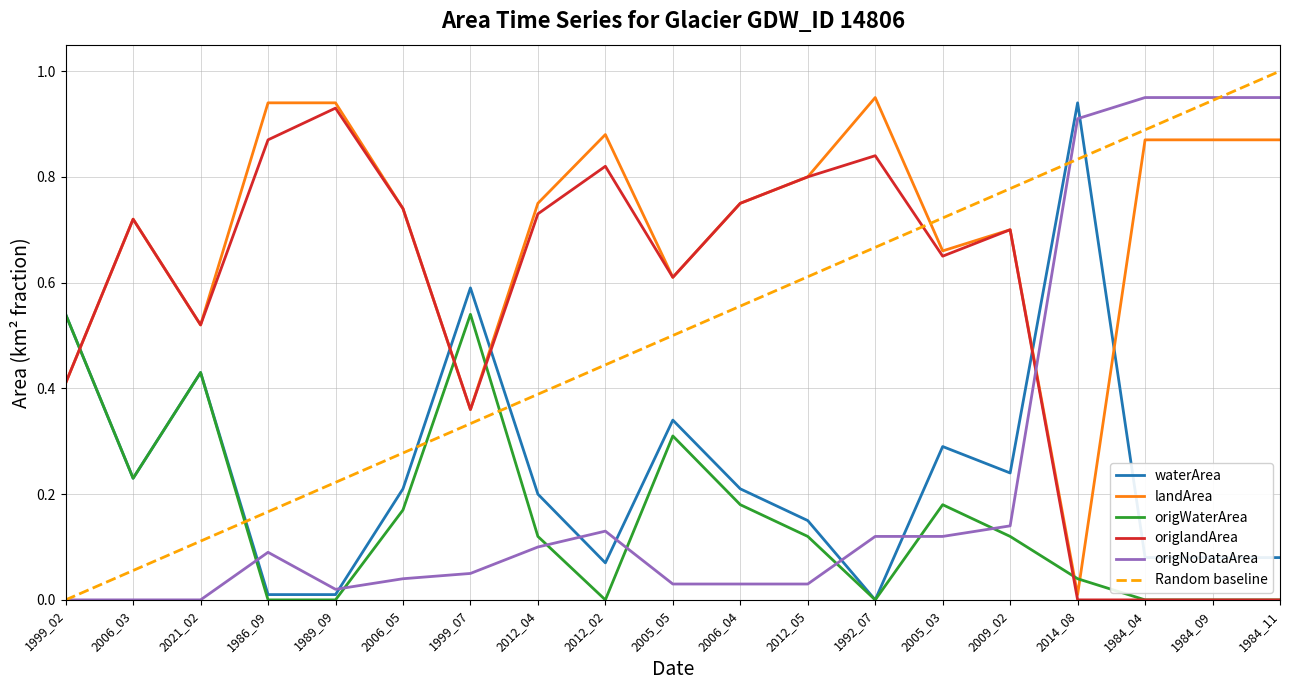

Reading left to right, transcribe all the data shown in this chart.

waterArea: 1999_02=0.5	2006_03=0.2	2021_02=0.4	1986_09=0.0	1989_09=0.0	2006_05=0.2	1999_07=0.6	2012_04=0.2	2012_02=0.1	2005_05=0.3	2006_04=0.2	2012_05=0.1	1992_07=0.0	2005_03=0.3	2009_02=0.2	2014_08=0.9	1984_04=0.1	1984_09=0.1	1984_11=0.1
landArea: 1999_02=0.4	2006_03=0.7	2021_02=0.5	1986_09=0.9	1989_09=0.9	2006_05=0.7	1999_07=0.4	2012_04=0.8	2012_02=0.9	2005_05=0.6	2006_04=0.8	2012_05=0.8	1992_07=0.9	2005_03=0.7	2009_02=0.7	2014_08=0.0	1984_04=0.9	1984_09=0.9	1984_11=0.9
origWaterArea: 1999_02=0.5	2006_03=0.2	2021_02=0.4	1986_09=0.0	1989_09=0.0	2006_05=0.2	1999_07=0.5	2012_04=0.1	2012_02=0.0	2005_05=0.3	2006_04=0.2	2012_05=0.1	1992_07=0.0	2005_03=0.2	2009_02=0.1	2014_08=0.0	1984_04=0.0	1984_09=0.0	1984_11=0.0
origlandArea: 1999_02=0.4	2006_03=0.7	2021_02=0.5	1986_09=0.9	1989_09=0.9	2006_05=0.7	1999_07=0.4	2012_04=0.7	2012_02=0.8	2005_05=0.6	2006_04=0.8	2012_05=0.8	1992_07=0.8	2005_03=0.7	2009_02=0.7	2014_08=0.0	1984_04=0.0	1984_09=0.0	1984_11=0.0
origNoDataArea: 1999_02=0.0	2006_03=0.0	2021_02=0.0	1986_09=0.1	1989_09=0.0	2006_05=0.0	1999_07=0.1	2012_04=0.1	2012_02=0.1	2005_05=0.0	2006_04=0.0	2012_05=0.0	1992_07=0.1	2005_03=0.1	2009_02=0.1	2014_08=0.9	1984_04=0.9	1984_09=0.9	1984_11=0.9